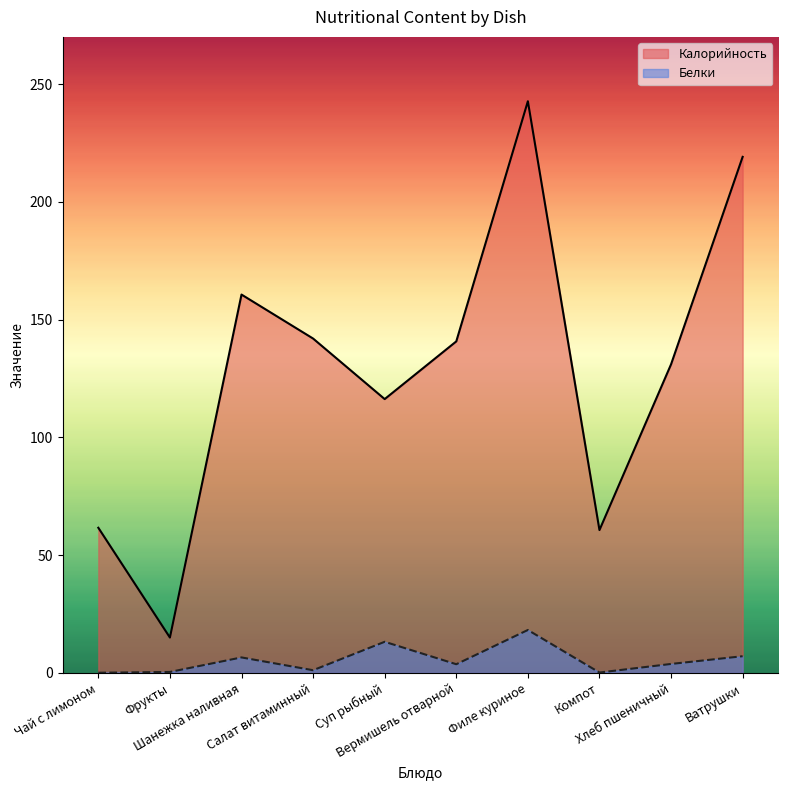

Does the chart have visible grid lines?

No